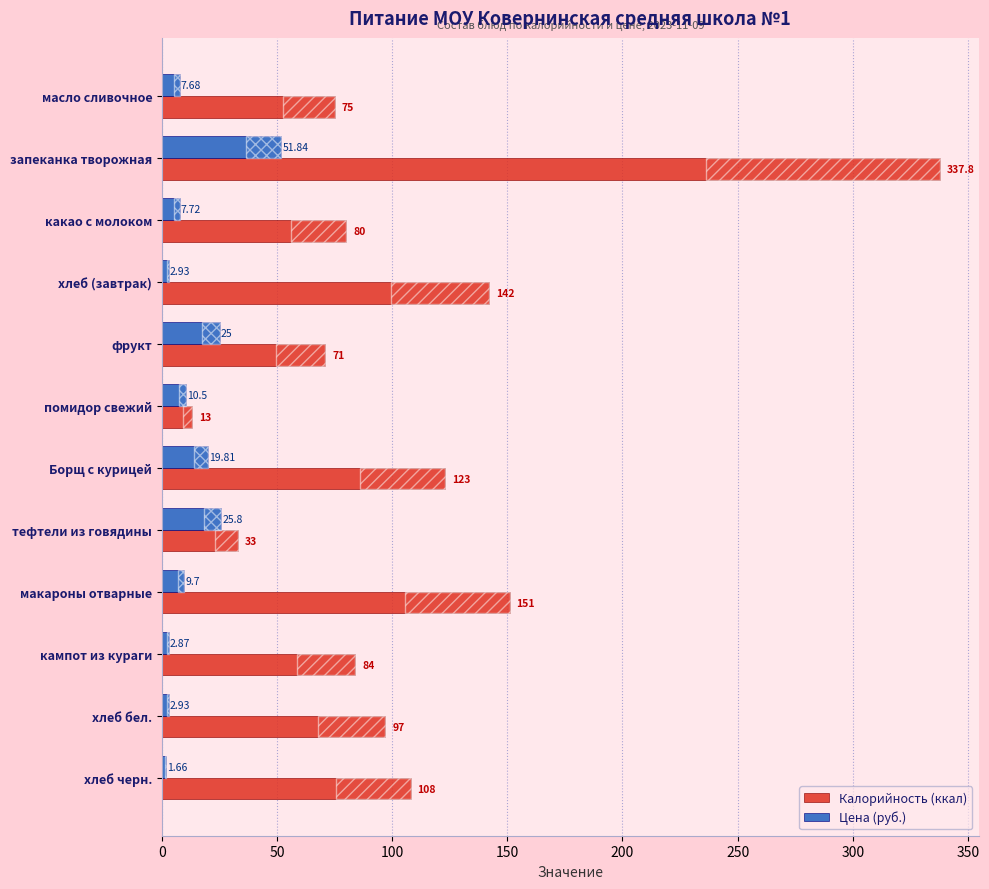

True or false: Цена (руб.) has a value of 1.7 at хлеб (завтрак).

False